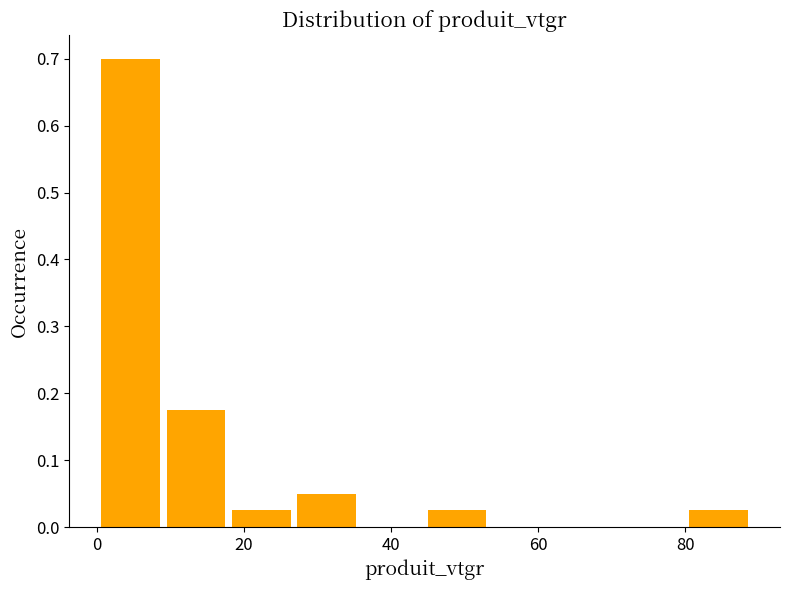

Reading left to right, list every bar in this chart as the range it spans on the x-axis followed by its height. Neither the bar edges nor the heights are printed on the chart, so give them approximately, as read against the axes.

0 to 10: 0.70
10 to 18: 0.18
18 to 26: 0.03
26 to 36: 0.05
36 to 44: 0
44 to 54: 0.03
54 to 62: 0
62 to 72: 0
72 to 80: 0
80 to 88: 0.03